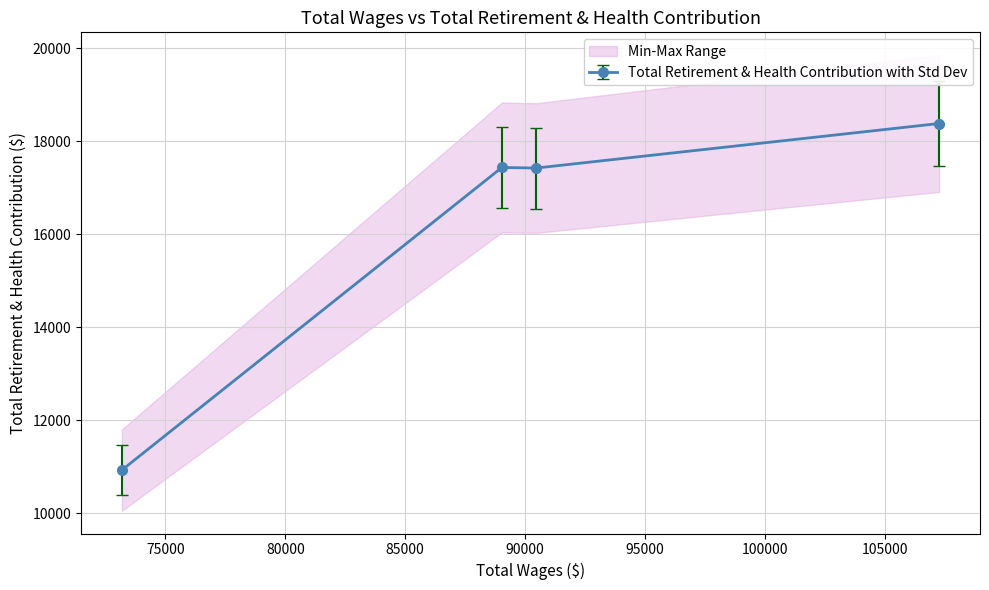

True or false: there are more than 0 points higher than both neighbors.

True